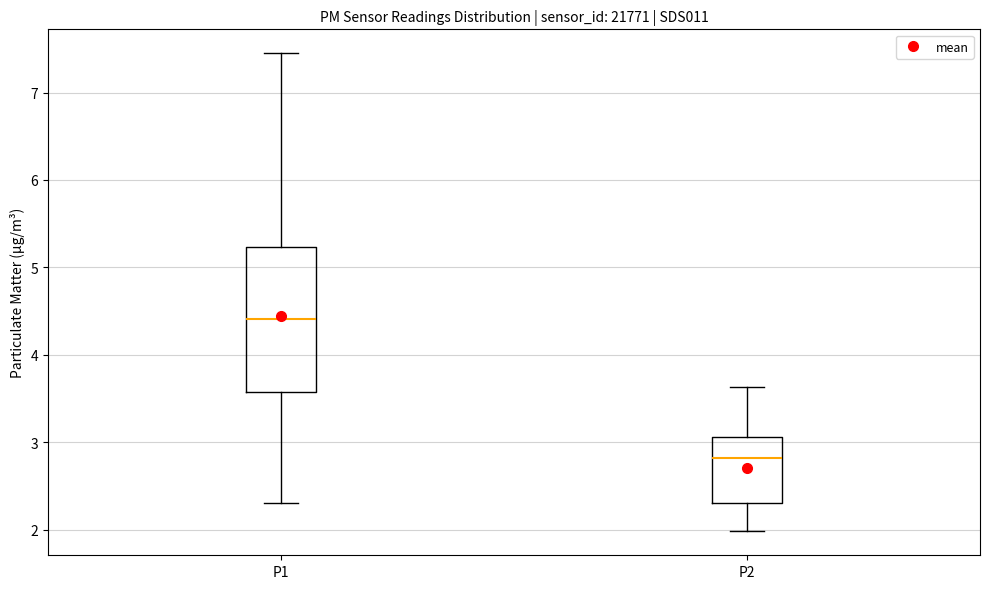

Reading left to right, read every box against the y-axis: the position of its median line, the range the box covers, and the ends of its whiskers. The values are not printed on the chart, so give them approximately, as read against the axis.

P1: median 4.4, box 3.6 to 5.2, whiskers 2.3 to 7.5
P2: median 2.8, box 2.3 to 3.1, whiskers 2.0 to 3.6